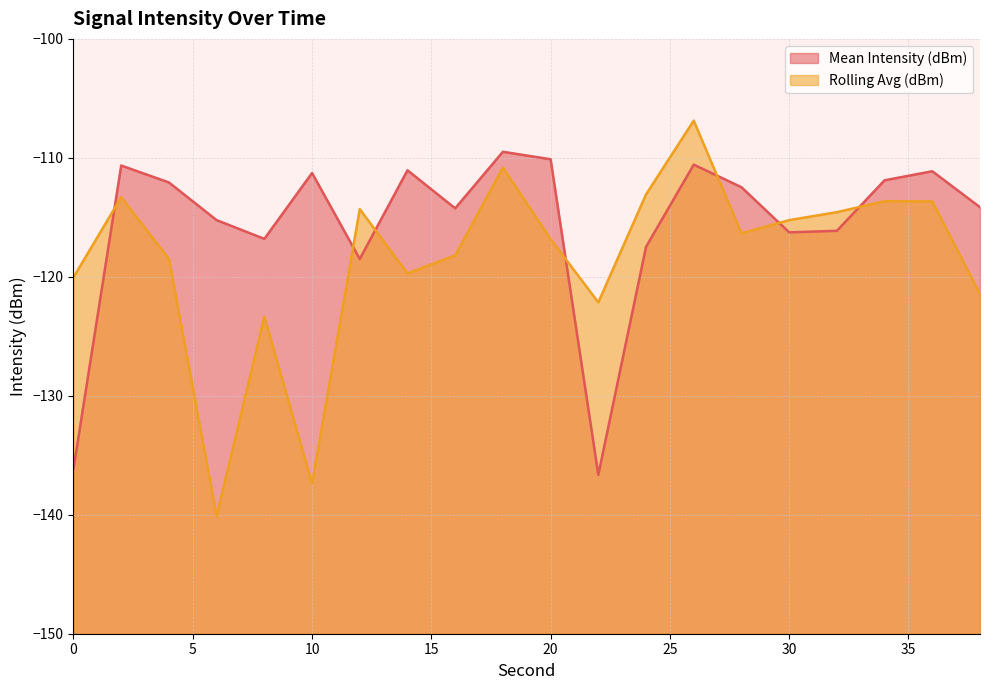

Read the Rolling Avg (dBm) value at 6.

-140.1